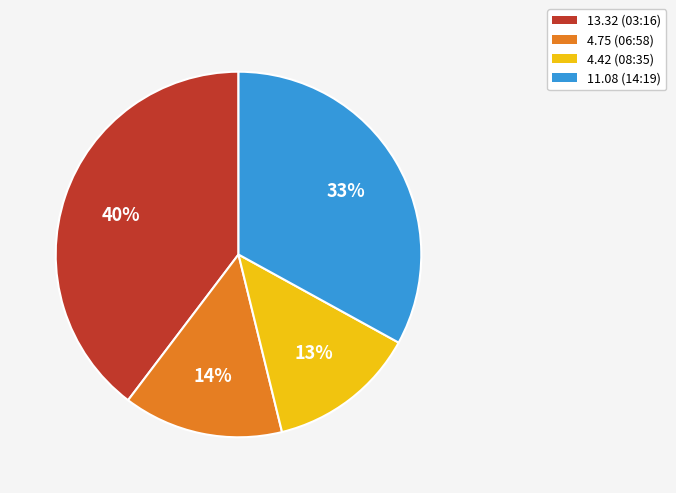

To the nearest percent, what percentage of the pie is 4.42 (08:35)?

13%